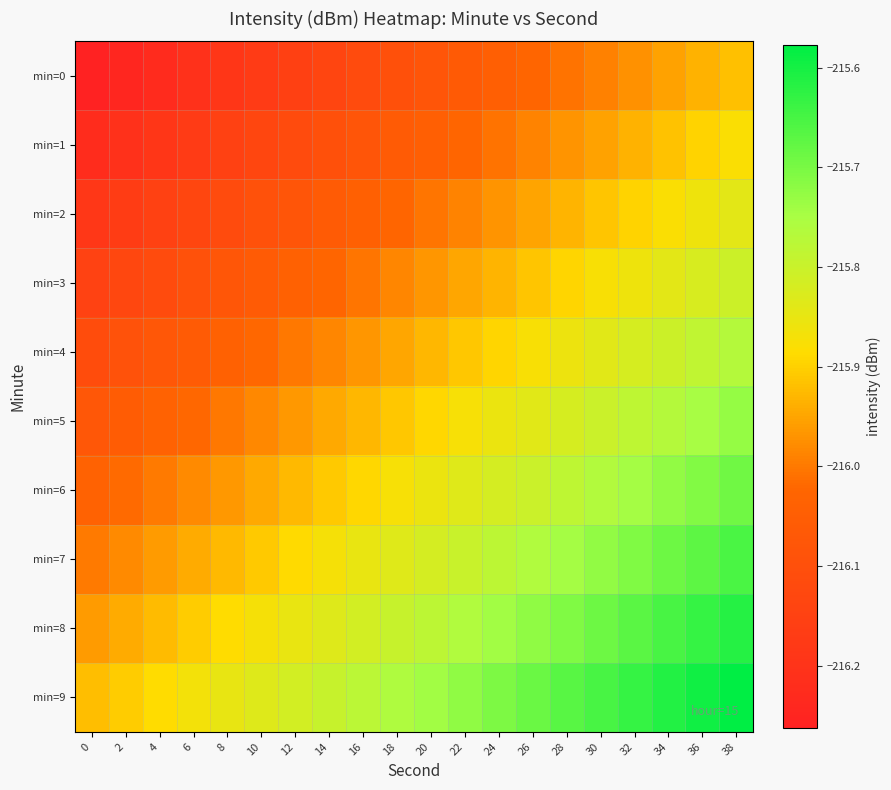

Reading left to right, list all the values displayed in this chart.

min=0: 0=-216.3	2=-216.2	4=-216.2	6=-216.2	8=-216.2	10=-216.2	12=-216.2	14=-216.1	16=-216.1	18=-216.1	20=-216.1	22=-216.1	24=-216.0	26=-216.0	28=-216.0	30=-216.0	32=-216.0	34=-216.0	36=-215.9	38=-215.9
min=1: 0=-216.2	2=-216.2	4=-216.2	6=-216.2	8=-216.2	10=-216.1	12=-216.1	14=-216.1	16=-216.1	18=-216.1	20=-216.0	22=-216.0	24=-216.0	26=-216.0	28=-216.0	30=-216.0	32=-215.9	34=-215.9	36=-215.9	38=-215.9
min=2: 0=-216.2	2=-216.2	4=-216.2	6=-216.1	8=-216.1	10=-216.1	12=-216.1	14=-216.1	16=-216.0	18=-216.0	20=-216.0	22=-216.0	24=-216.0	26=-216.0	28=-215.9	30=-215.9	32=-215.9	34=-215.9	36=-215.9	38=-215.8
min=3: 0=-216.1	2=-216.1	4=-216.1	6=-216.1	8=-216.1	10=-216.1	12=-216.0	14=-216.0	16=-216.0	18=-216.0	20=-216.0	22=-215.9	24=-215.9	26=-215.9	28=-215.9	30=-215.9	32=-215.9	34=-215.8	36=-215.8	38=-215.8
min=4: 0=-216.1	2=-216.1	4=-216.1	6=-216.1	8=-216.0	10=-216.0	12=-216.0	14=-216.0	16=-216.0	18=-215.9	20=-215.9	22=-215.9	24=-215.9	26=-215.9	28=-215.9	30=-215.8	32=-215.8	34=-215.8	36=-215.8	38=-215.8
min=5: 0=-216.1	2=-216.1	4=-216.0	6=-216.0	8=-216.0	10=-216.0	12=-216.0	14=-215.9	16=-215.9	18=-215.9	20=-215.9	22=-215.9	24=-215.9	26=-215.8	28=-215.8	30=-215.8	32=-215.8	34=-215.8	36=-215.7	38=-215.7
min=6: 0=-216.0	2=-216.0	4=-216.0	6=-216.0	8=-216.0	10=-215.9	12=-215.9	14=-215.9	16=-215.9	18=-215.9	20=-215.9	22=-215.8	24=-215.8	26=-215.8	28=-215.8	30=-215.8	32=-215.7	34=-215.7	36=-215.7	38=-215.7
min=7: 0=-216.0	2=-216.0	4=-216.0	6=-215.9	8=-215.9	10=-215.9	12=-215.9	14=-215.9	16=-215.9	18=-215.8	20=-215.8	22=-215.8	24=-215.8	26=-215.8	28=-215.7	30=-215.7	32=-215.7	34=-215.7	36=-215.7	38=-215.7
min=8: 0=-216.0	2=-215.9	4=-215.9	6=-215.9	8=-215.9	10=-215.9	12=-215.9	14=-215.8	16=-215.8	18=-215.8	20=-215.8	22=-215.8	24=-215.7	26=-215.7	28=-215.7	30=-215.7	32=-215.7	34=-215.7	36=-215.6	38=-215.6
min=9: 0=-215.9	2=-215.9	4=-215.9	6=-215.9	8=-215.8	10=-215.8	12=-215.8	14=-215.8	16=-215.8	18=-215.8	20=-215.7	22=-215.7	24=-215.7	26=-215.7	28=-215.7	30=-215.6	32=-215.6	34=-215.6	36=-215.6	38=-215.6